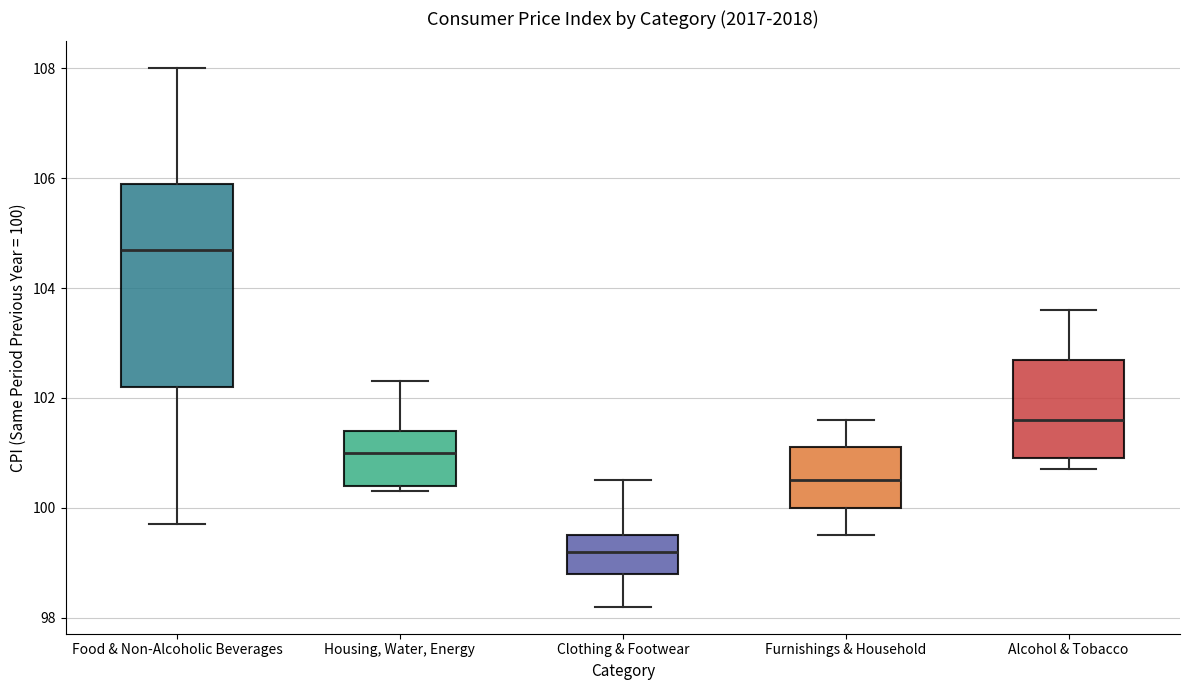

Which box's median line is the lowest?

Clothing & Footwear